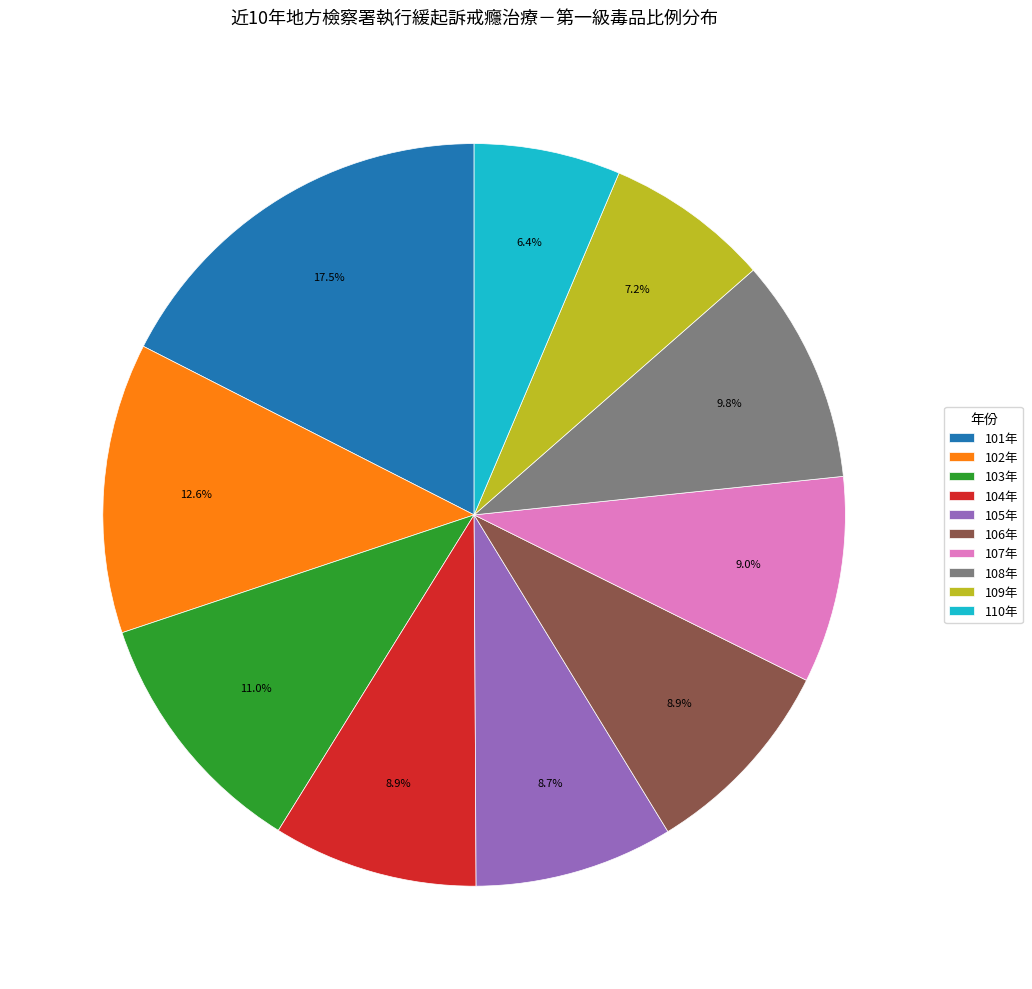

Does any single category account for the majority?

No